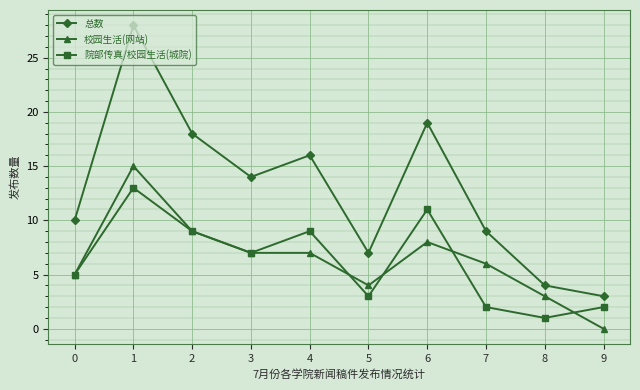

How many lines are shown in the chart?

3